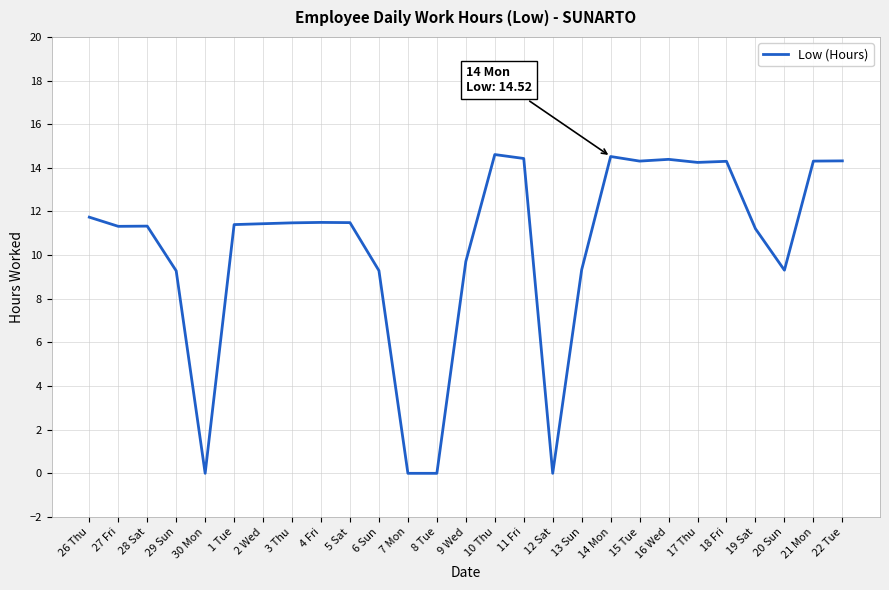

What is the greatest value displayed?

14.6